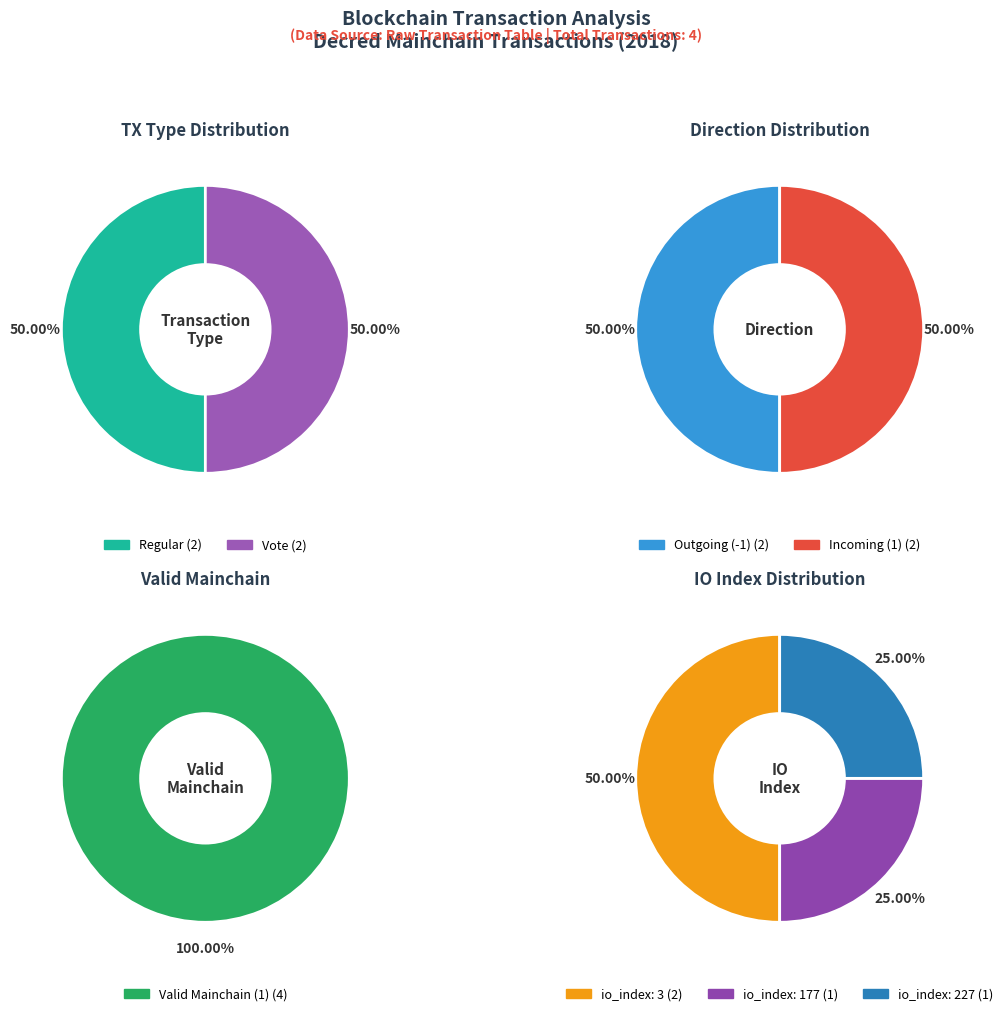

True or false: 1 accounts for 50% of the total.

True